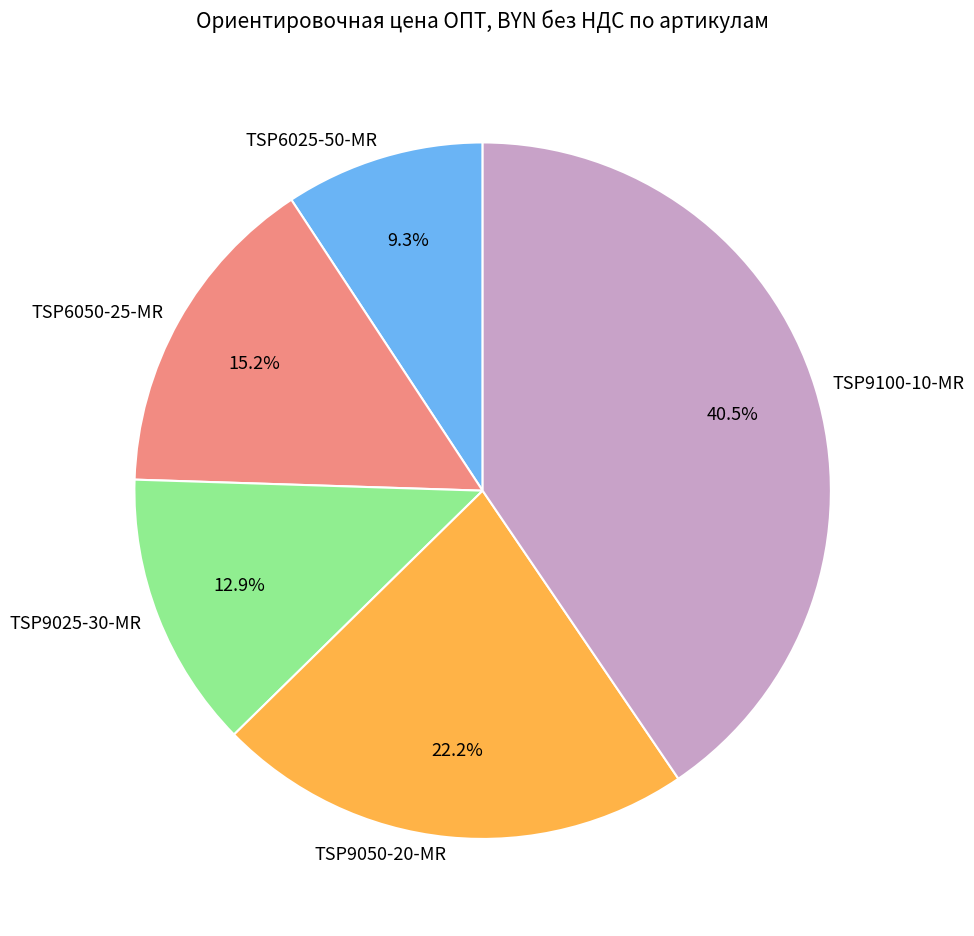

What portion of the pie excludes TSP6050-25-MR?

84.8%